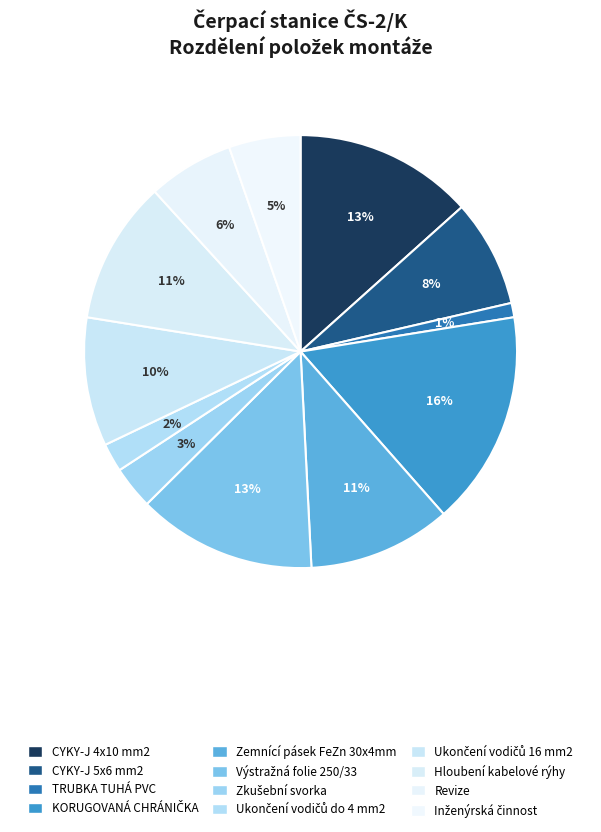

Is there a majority slice in this chart?

No